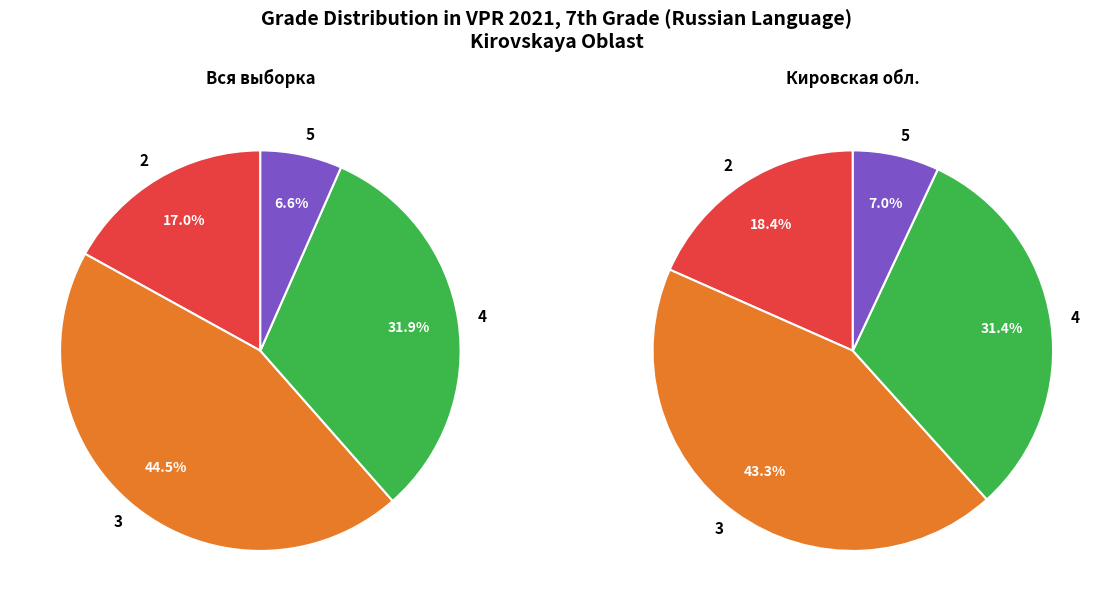

Is there any slice that represents more than half of the pie?

No